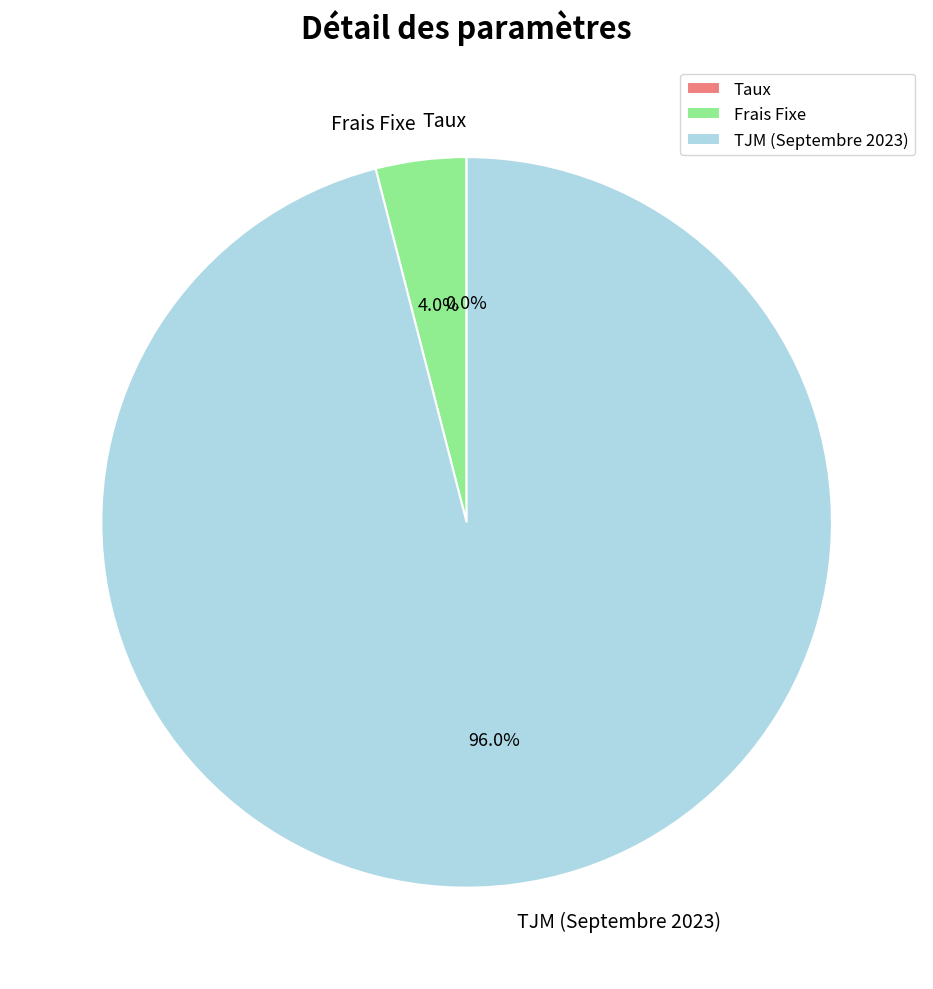

What is the majority slice?

TJM (Septembre 2023)